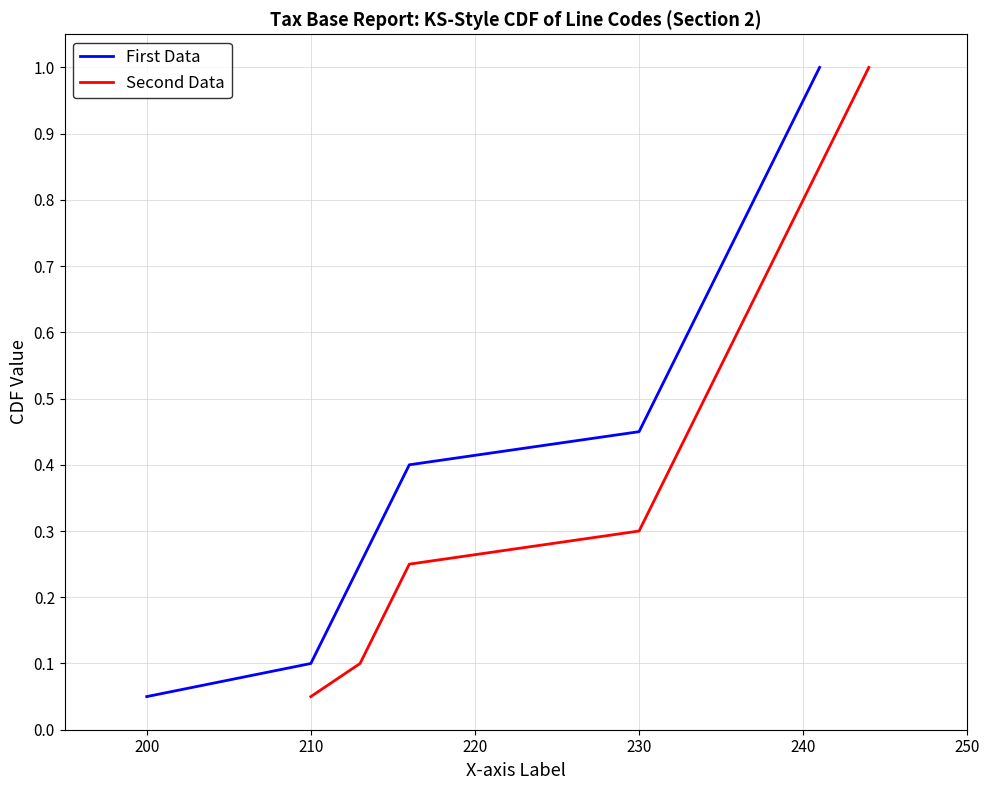

At which label is First Data closest to 0?

200